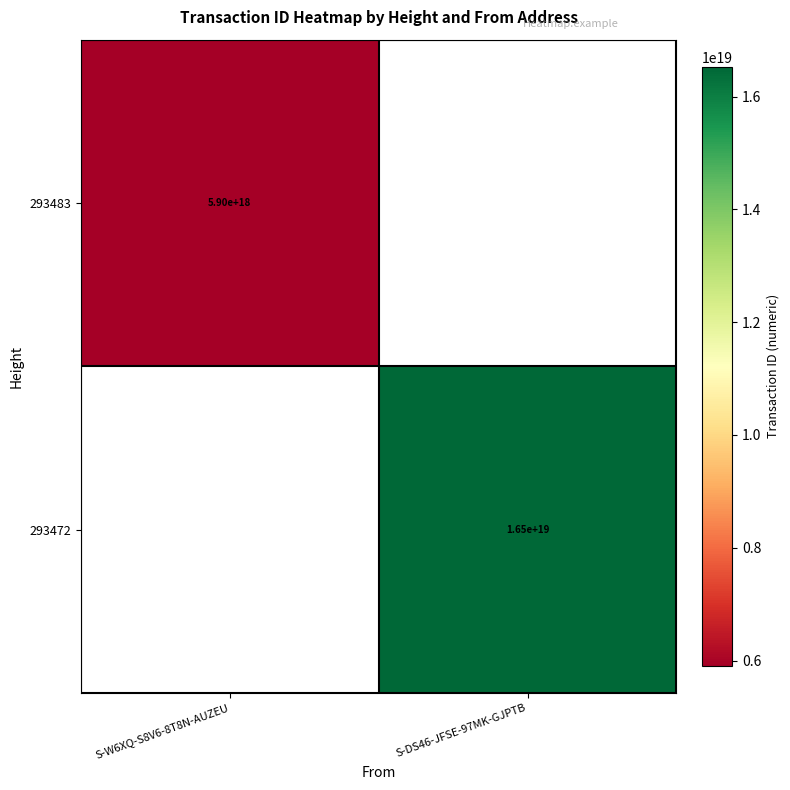

Is it true that 293483 equals 9466443642910169088.0 at S-W6XQ-S8V6-8T8N-AUZEU?

False